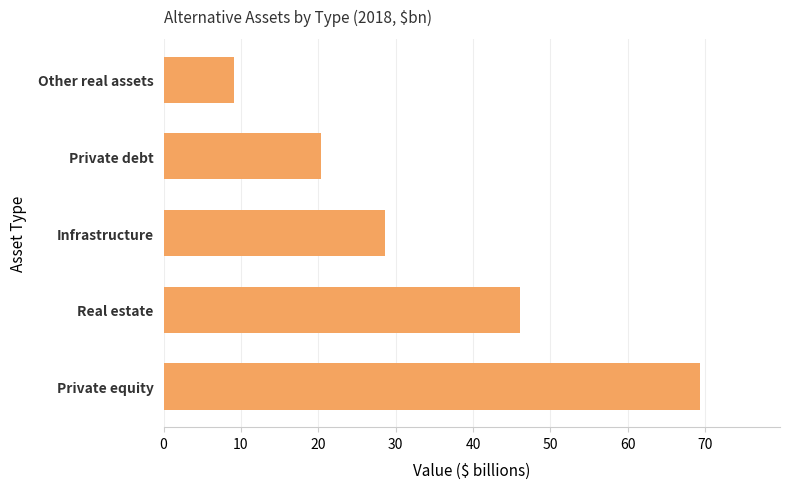

Are the bars horizontal?

Yes